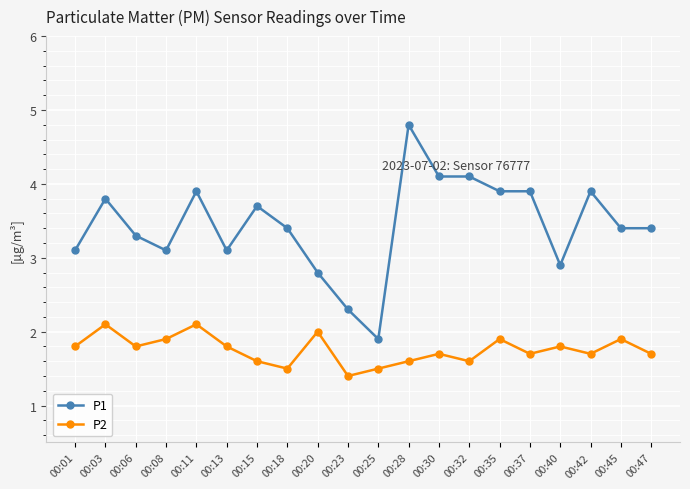

List the series in order of their peak value, highest first.

P1, P2